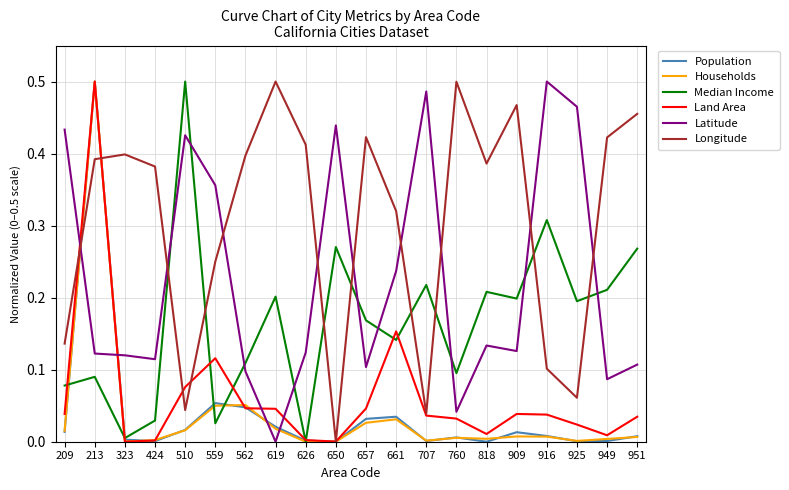

True or false: Latitude has a value of 0.6 at 650.

False